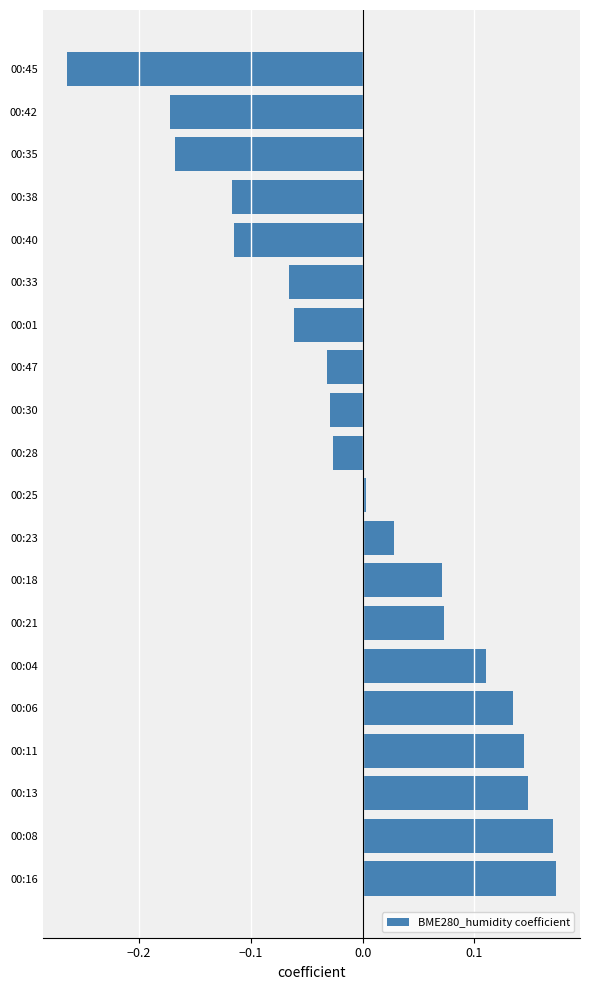

Is it true that the value at 00:42 is -0.1?

False